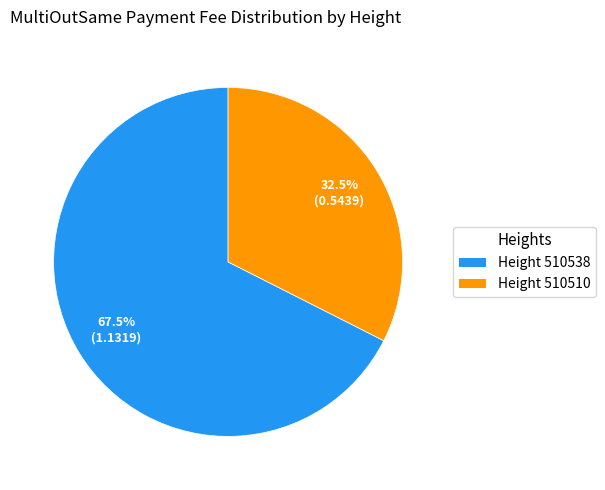

Does any single category account for the majority?

Yes